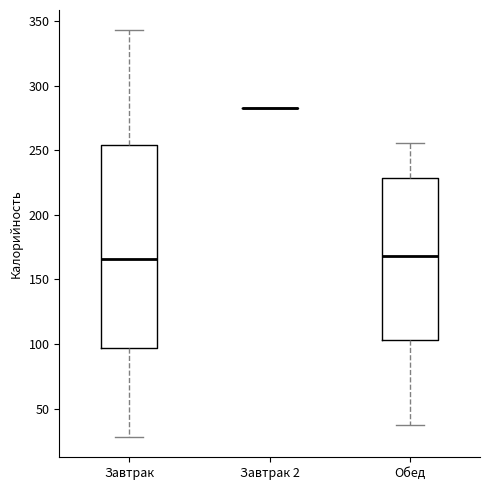

Reading left to right, transcribe this box plot: for each box, give where its median line is, the range the box spans, and where its two whiskers end, as read against the y-axis. The values are not printed on the chart, so give them approximately, as read against the axis.

Завтрак: median 165, box 95 to 255, whiskers 30 to 345
Завтрак 2: box collapsed to a line at 285, whiskers 285 to 285
Обед: median 170, box 105 to 230, whiskers 35 to 255